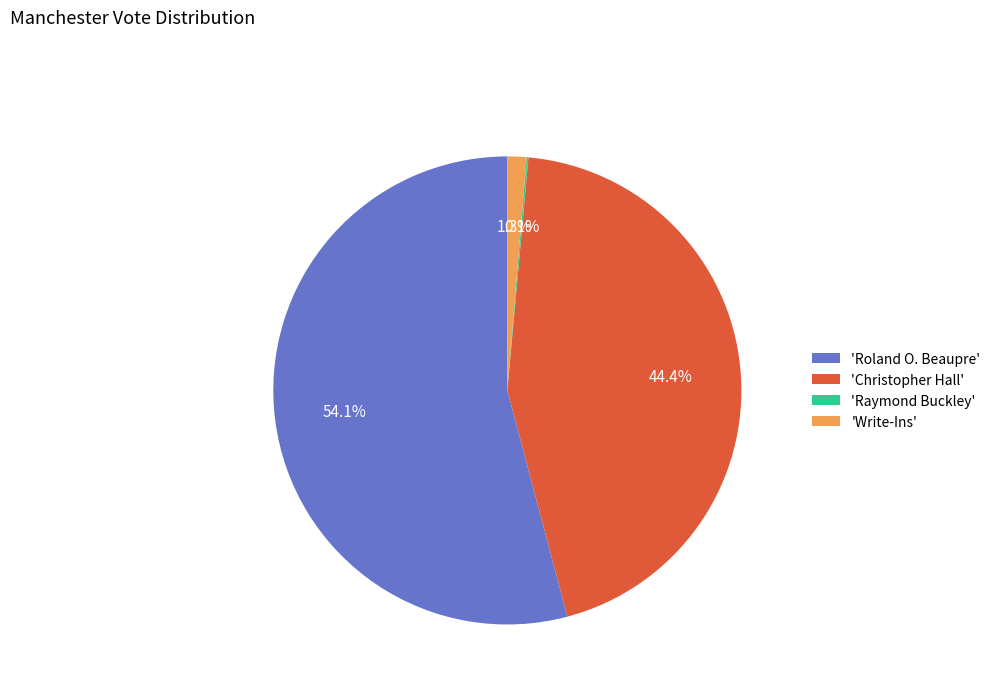

Is there a majority slice in this chart?

Yes